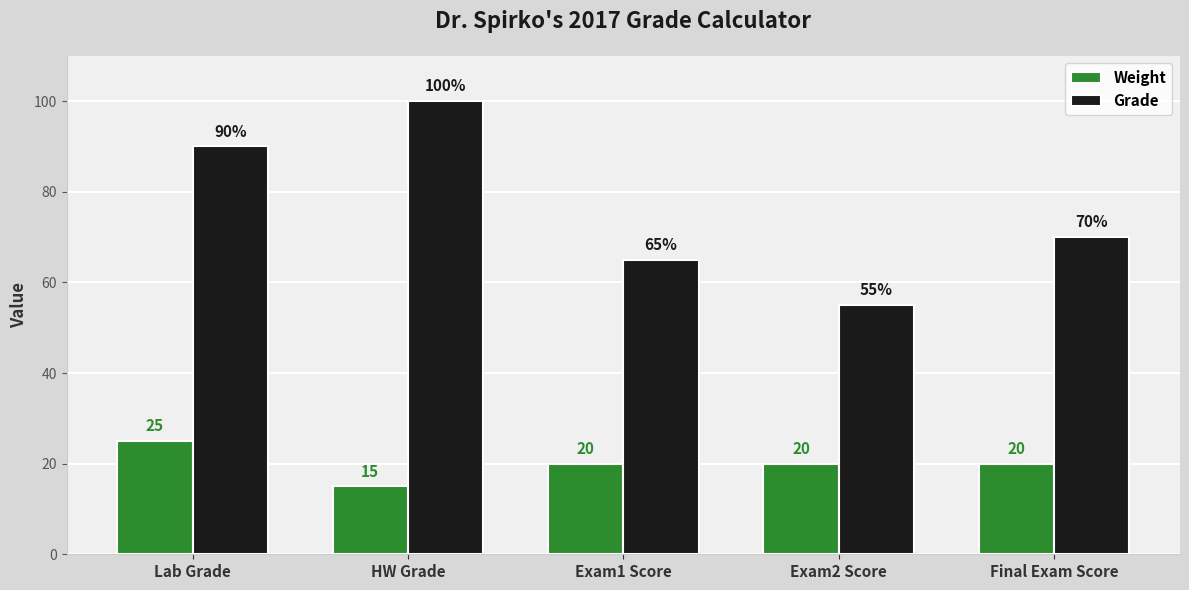

What is the difference between the maximum and second lowest values in the Grade series?

35